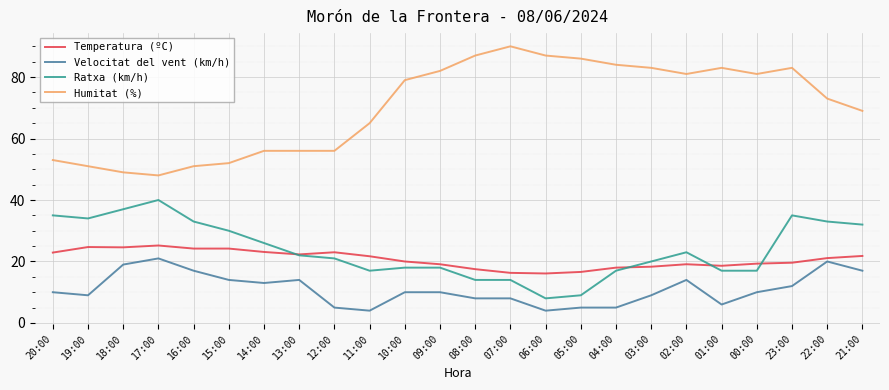

True or false: Ratxa (km/h) has more than 2 interior local peaks.

True